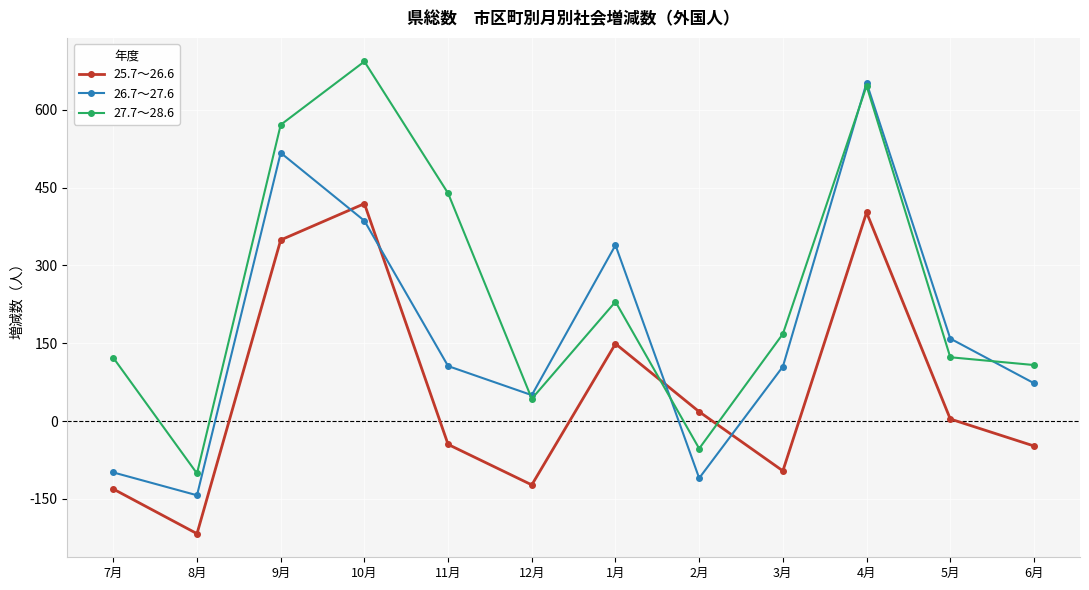

What are all the series names shown in the legend?

25.7～26.6, 26.7～27.6, 27.7～28.6